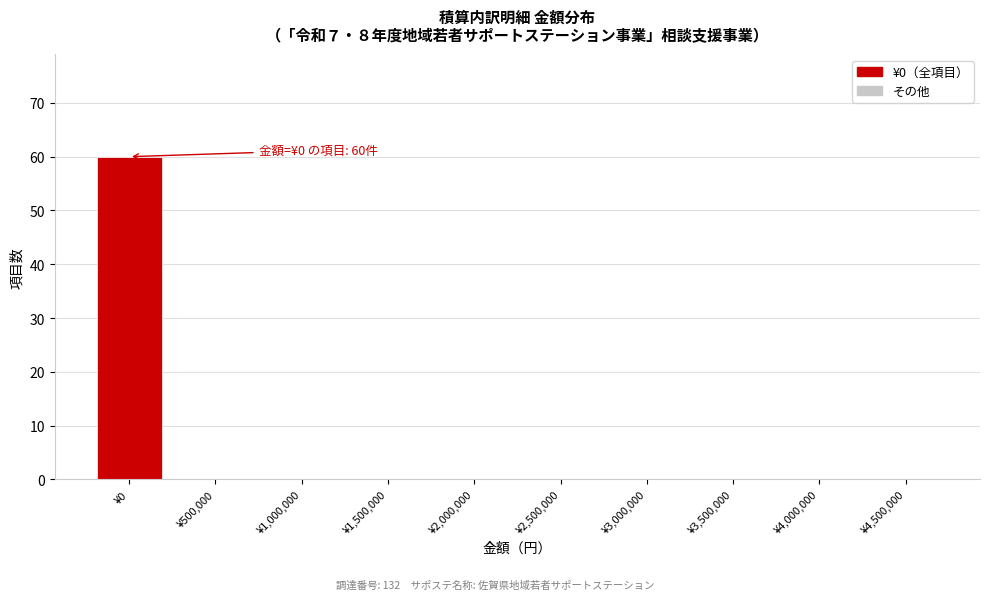

Reading right to left, list all the values displayed in this chart.

¥4,500,000=0	¥4,000,000=0	¥3,500,000=0	¥3,000,000=0	¥2,500,000=0	¥2,000,000=0	¥1,500,000=0	¥1,000,000=0	¥500,000=0	¥0=60